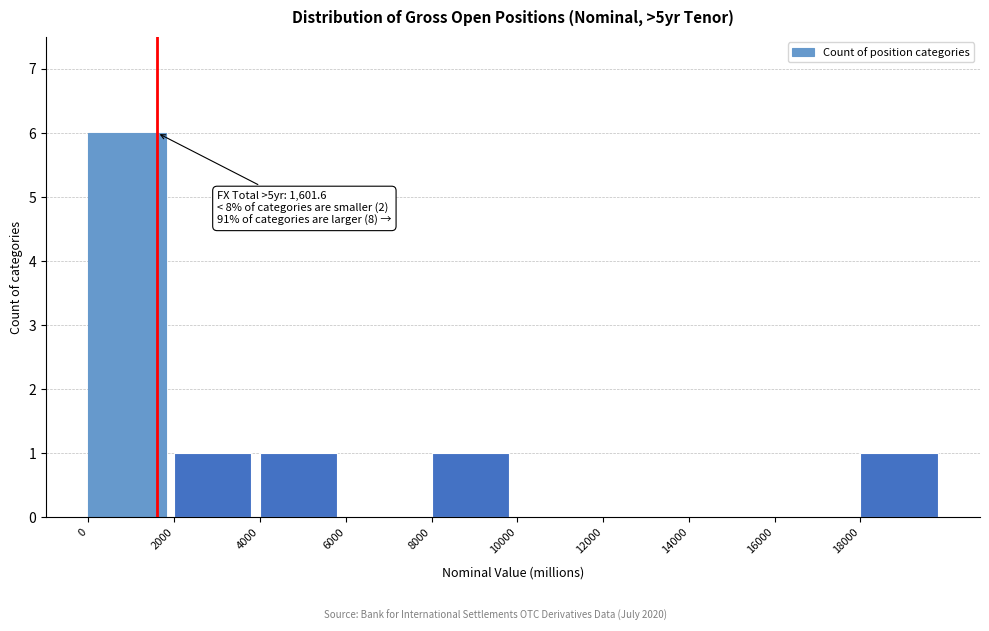

Which range on the x-axis has the tallest bar?

0 to 2000